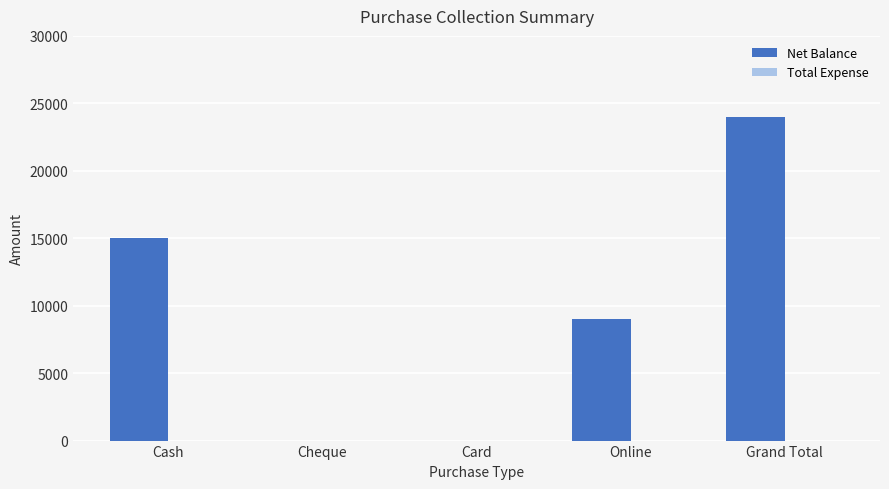

What is the maximum value shown in the chart?

24000